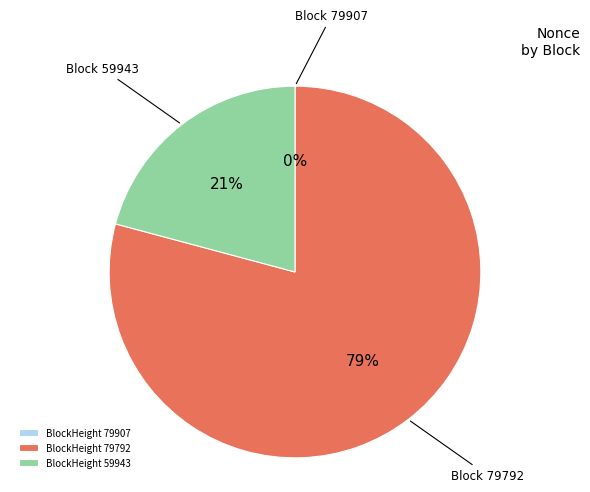

The BlockHeight 59943 slice represents 8% of the pie. True or false?

False